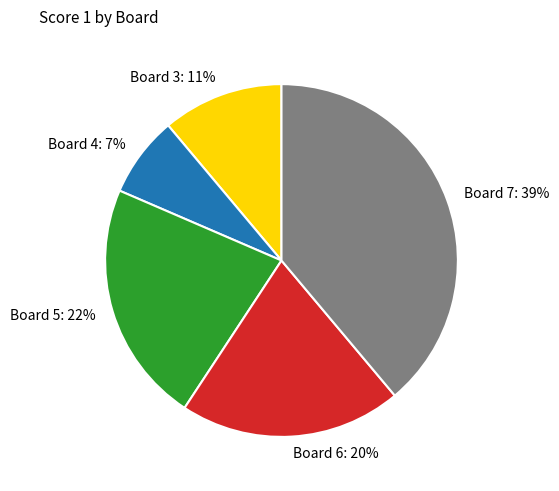

Which category has the smallest portion of the pie?

Board 4